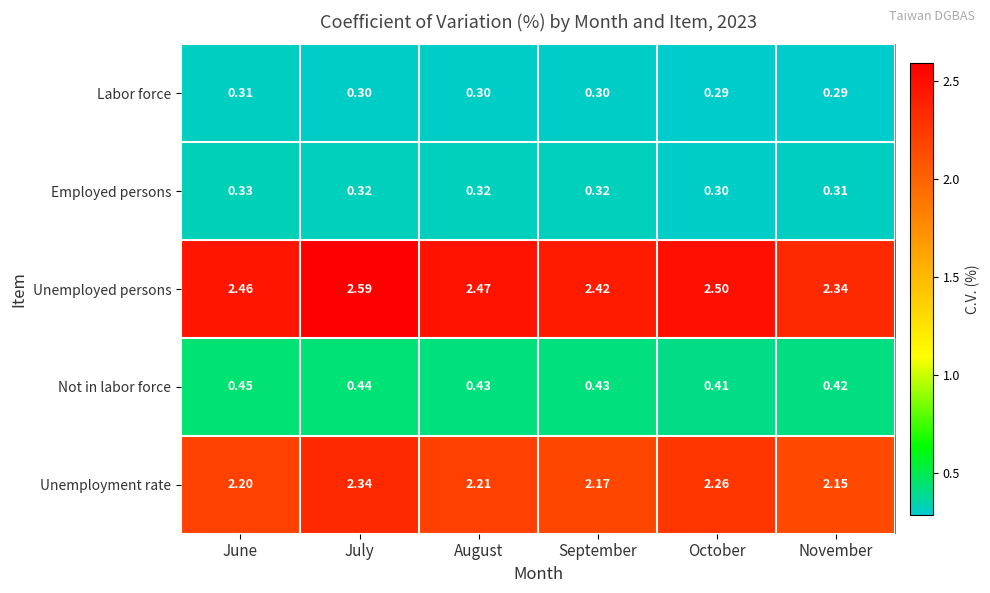

Which series changed the most between August and October?

Unemployment rate